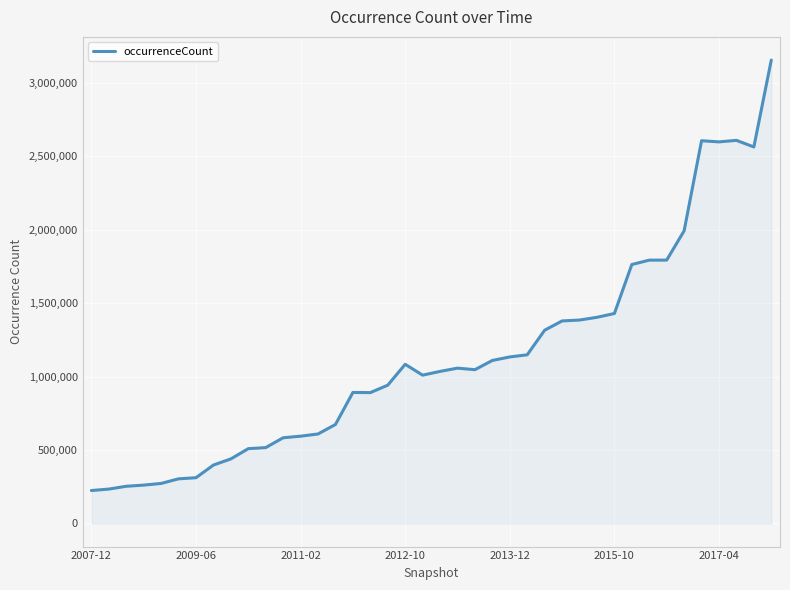

What is the greatest value displayed?

3154555